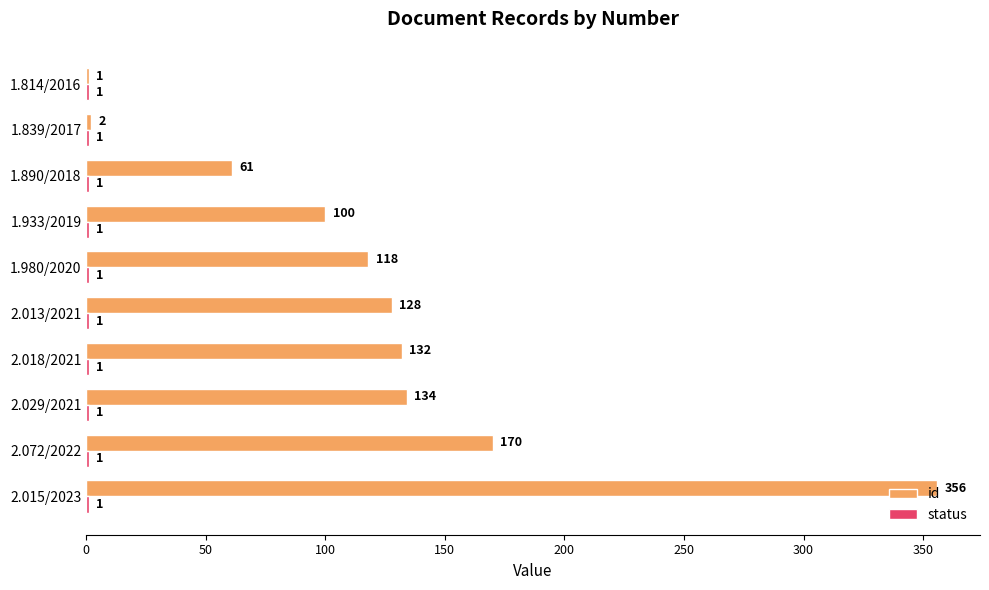

What value does the id series have at 2.013/2021?

128